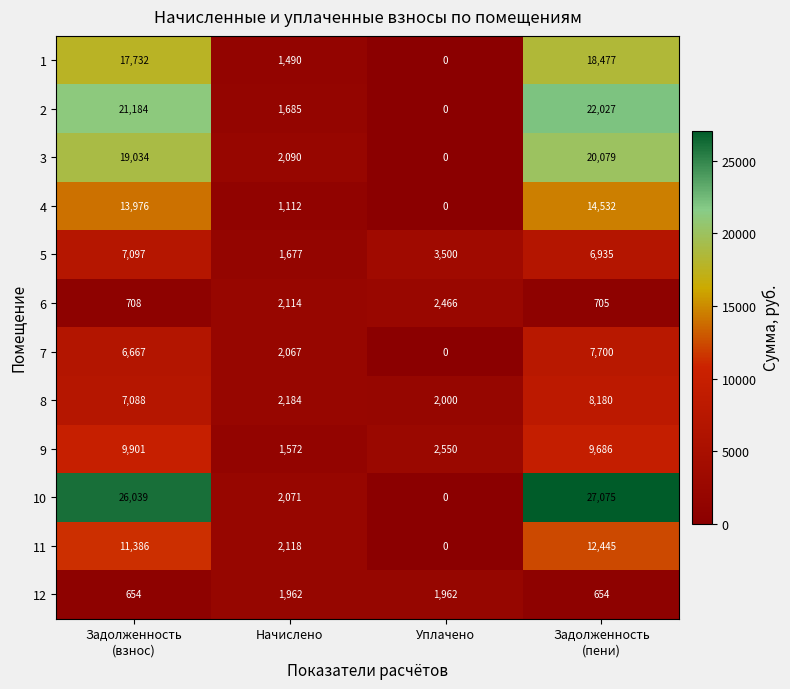

Which series changed the most between Уплачено and Задолженность
(пени)?

10